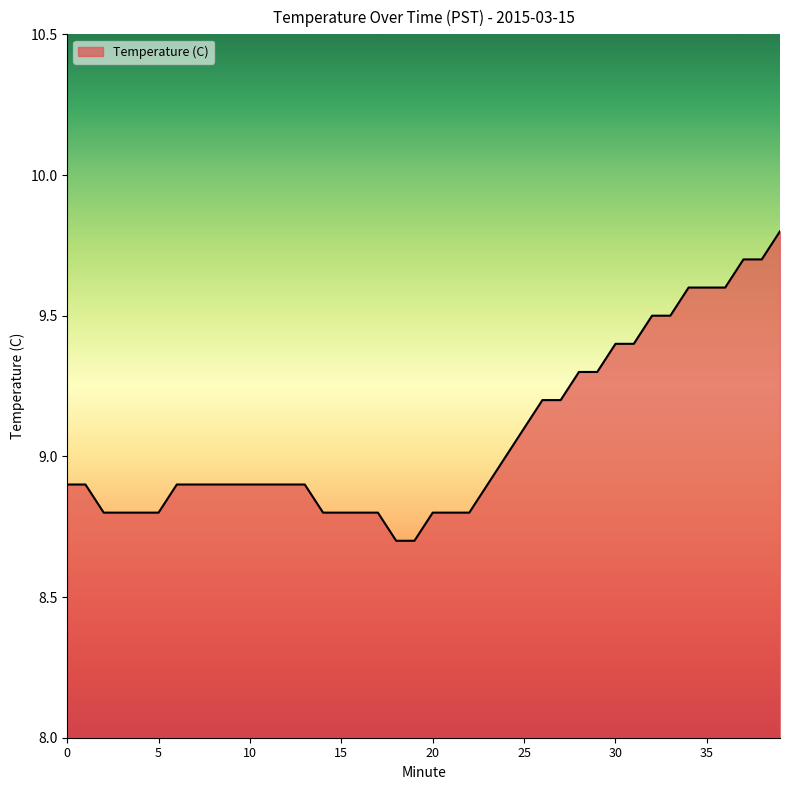

What is the difference between the maximum and minimum values?

1.1